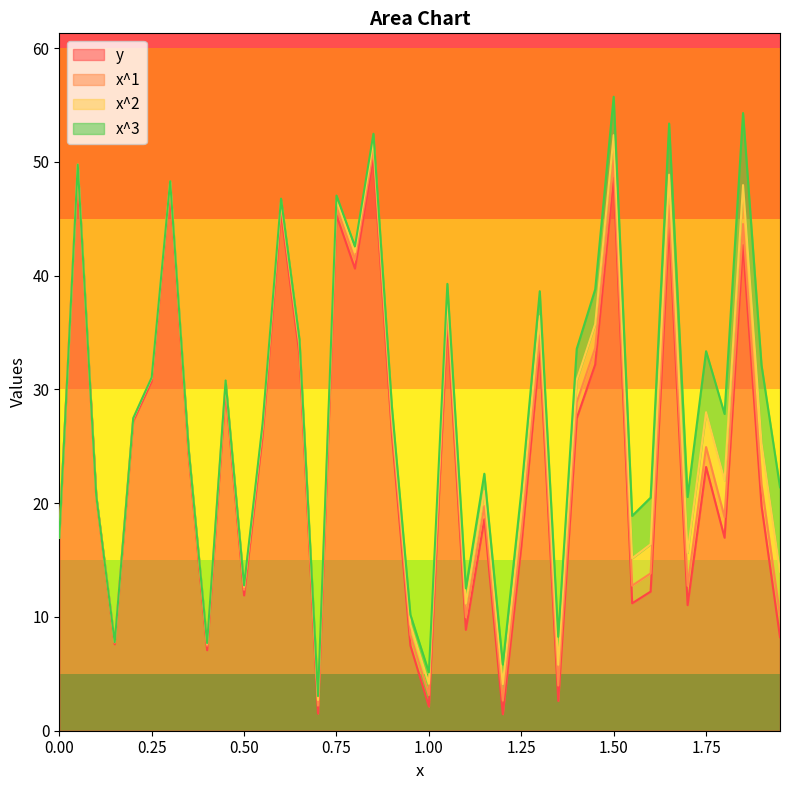

Which series has the largest range (max minus min)?

y